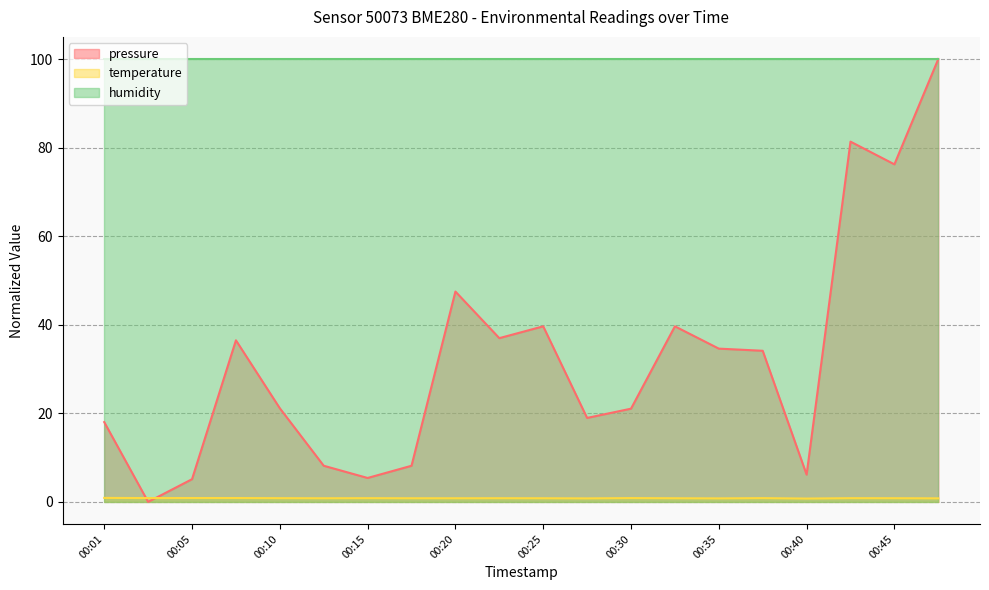

How many lines are shown in the chart?

3